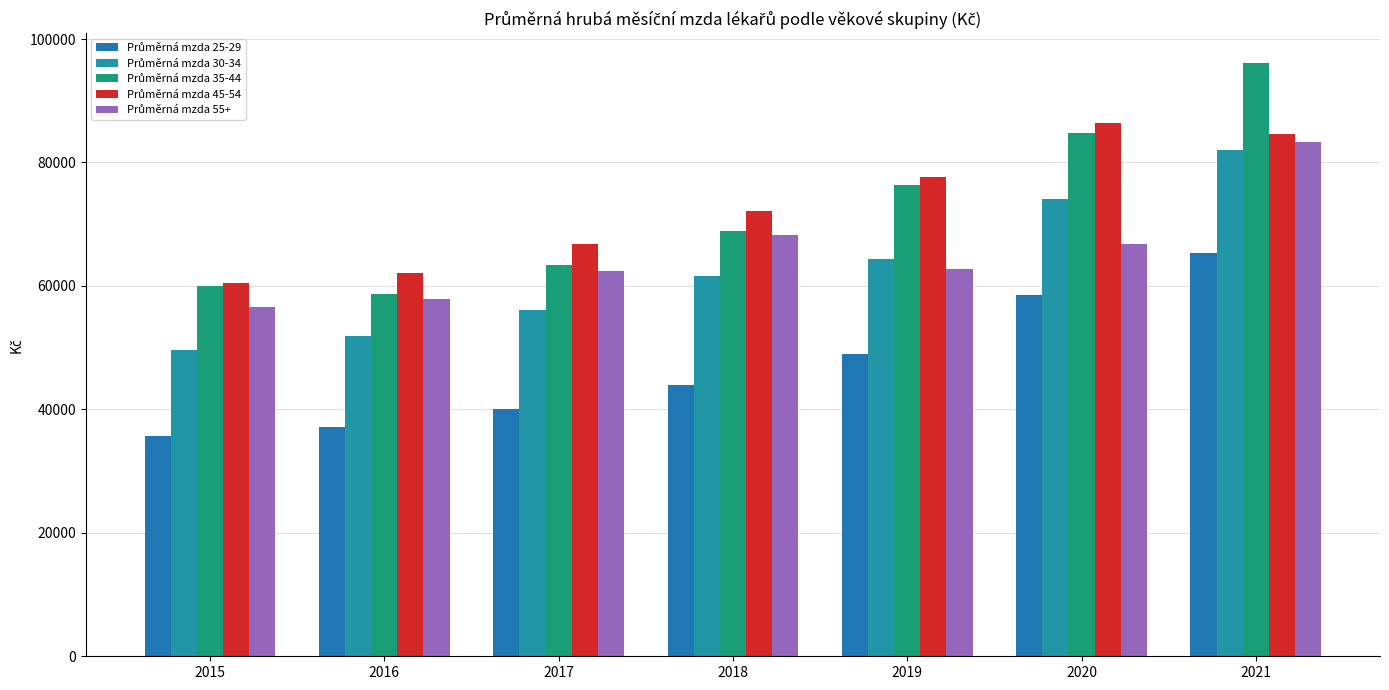

Where is Průměrná mzda 35-44 nearest to the value 77403?

2019